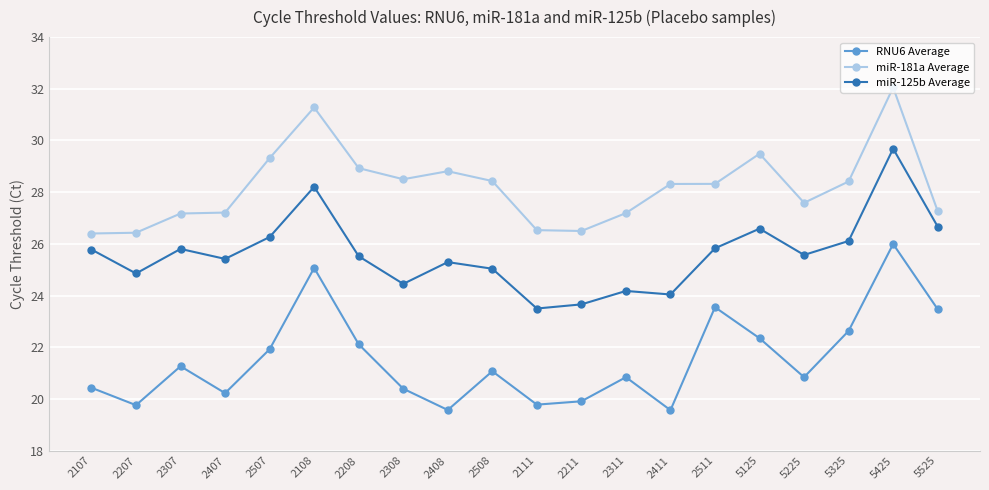

What is the label of the 1st point from the right?

5525